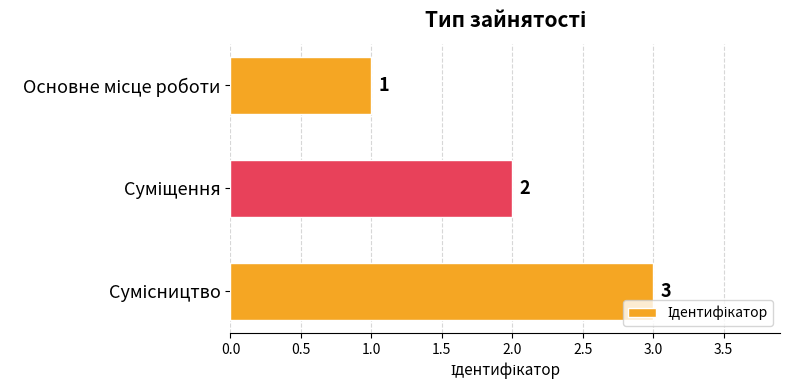

Count the values in the range 1 to 3.

3